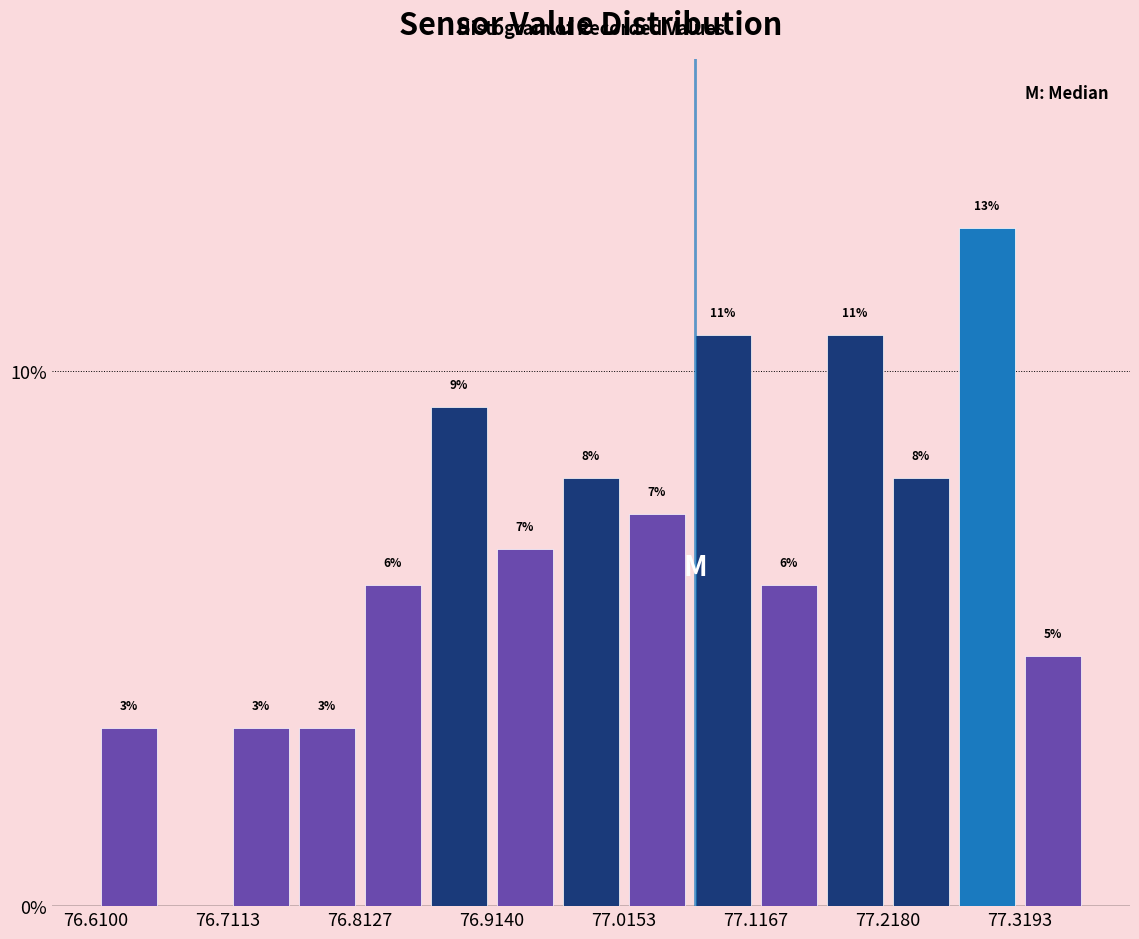

Around what value on the x-axis is the tallest bar? Give the approximate position of its centre, as read against the axis.

77.30